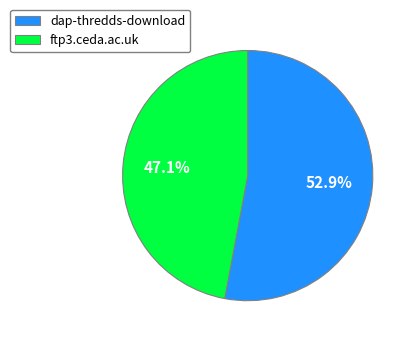

How many slices are in this pie chart?

2